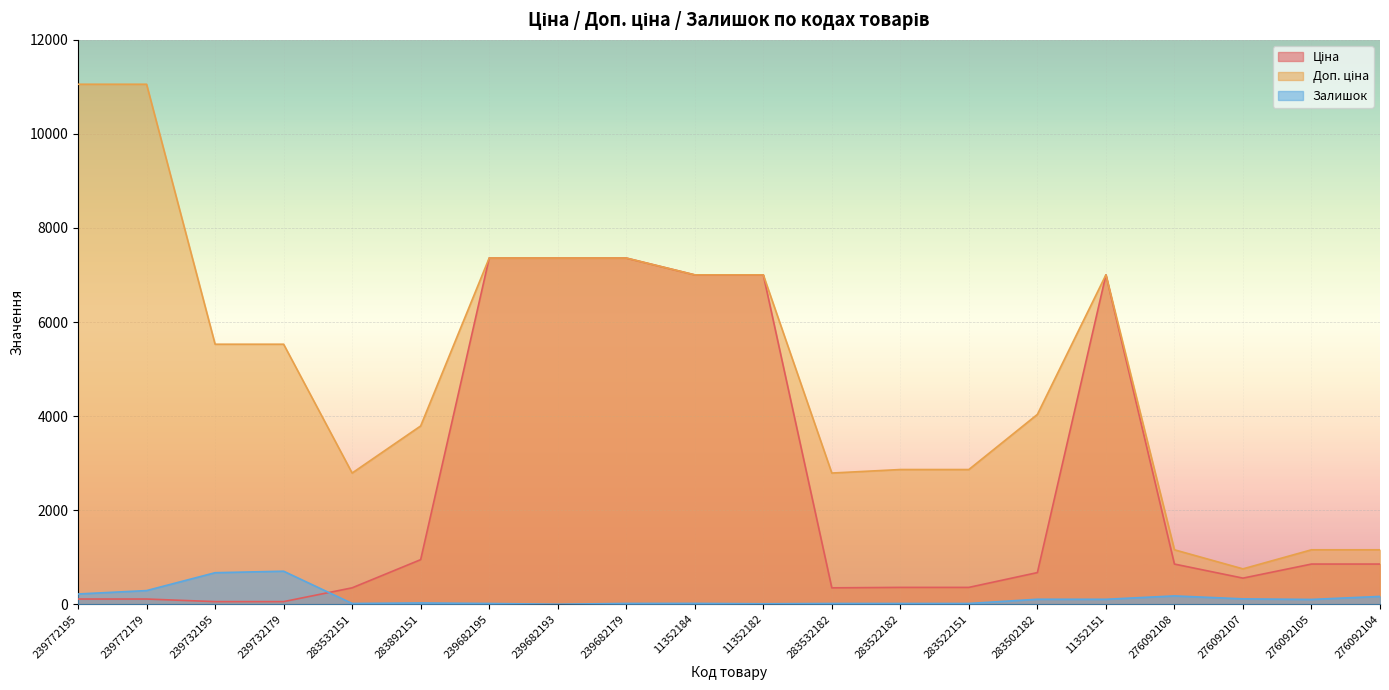

How many distinct data groups are displayed?

3